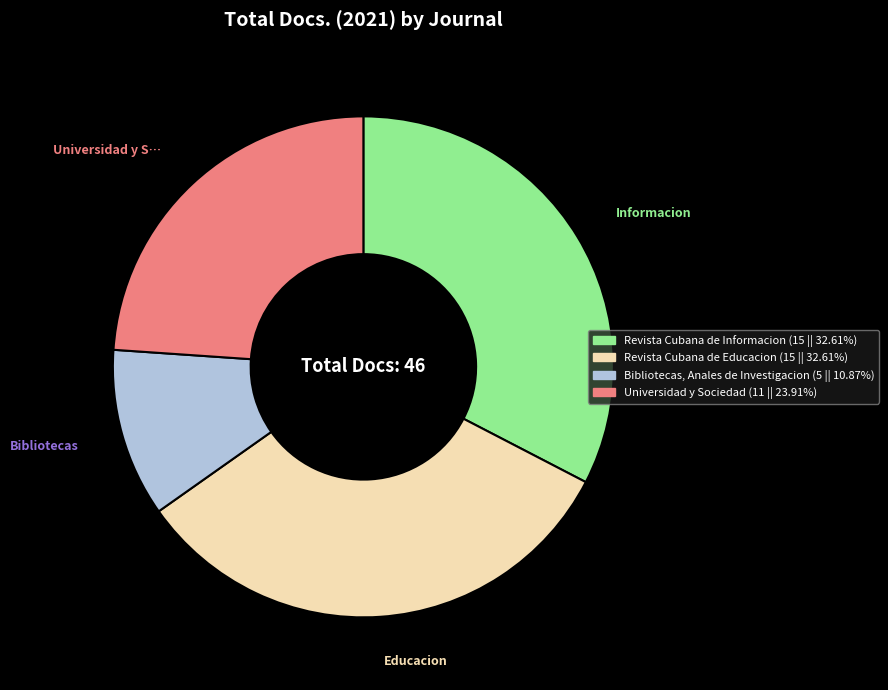

What is the smallest slice in the pie chart?

Bibliotecas, Anales de Investigacion